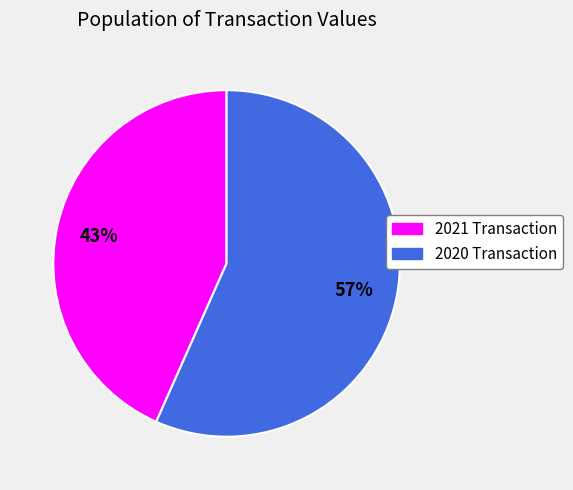

To the nearest percent, what is the average slice percentage?

50%